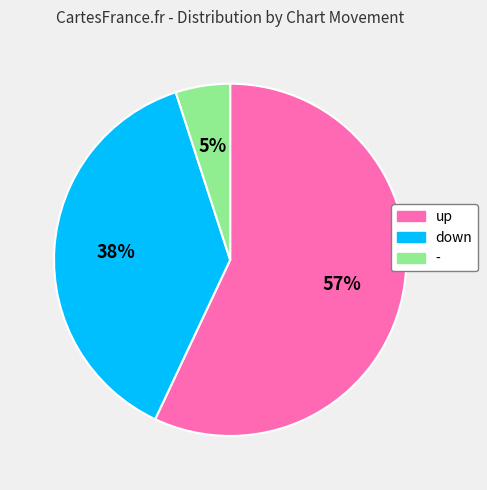

What is the majority slice?

up